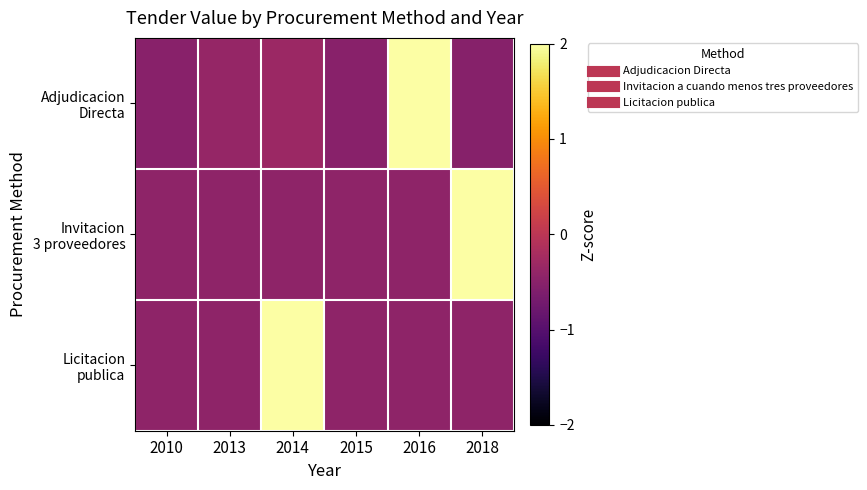

List the series in order of their peak value, lowest first.

Adjudicacion Directa, Invitacion 3 proveedores, Licitacion publica